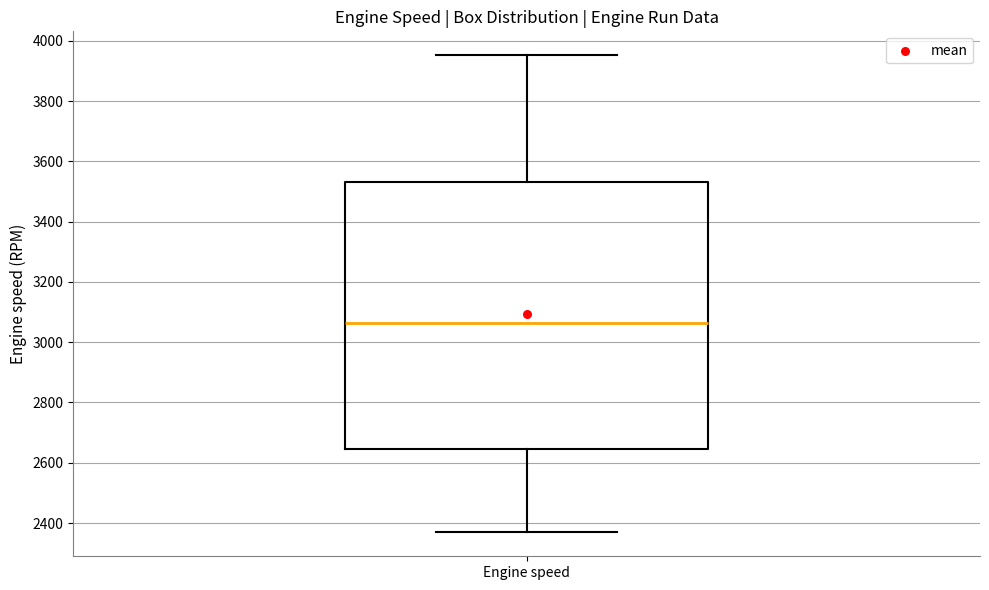

Transcribe this box plot: give where the median line is, the range the box spans, and where the two whiskers end, as read against the y-axis. The values are not printed on the chart, so give them approximately, as read against the axis.

median 3060, box 2640 to 3540, whiskers 2360 to 3960